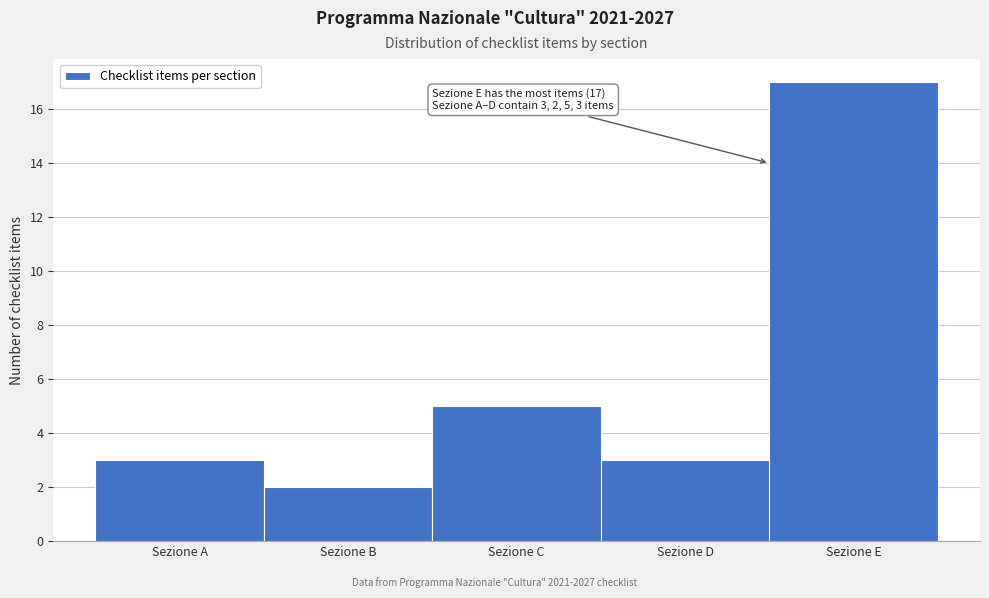

Reading left to right, list all the values displayed in this chart.

3	2	5	3	17